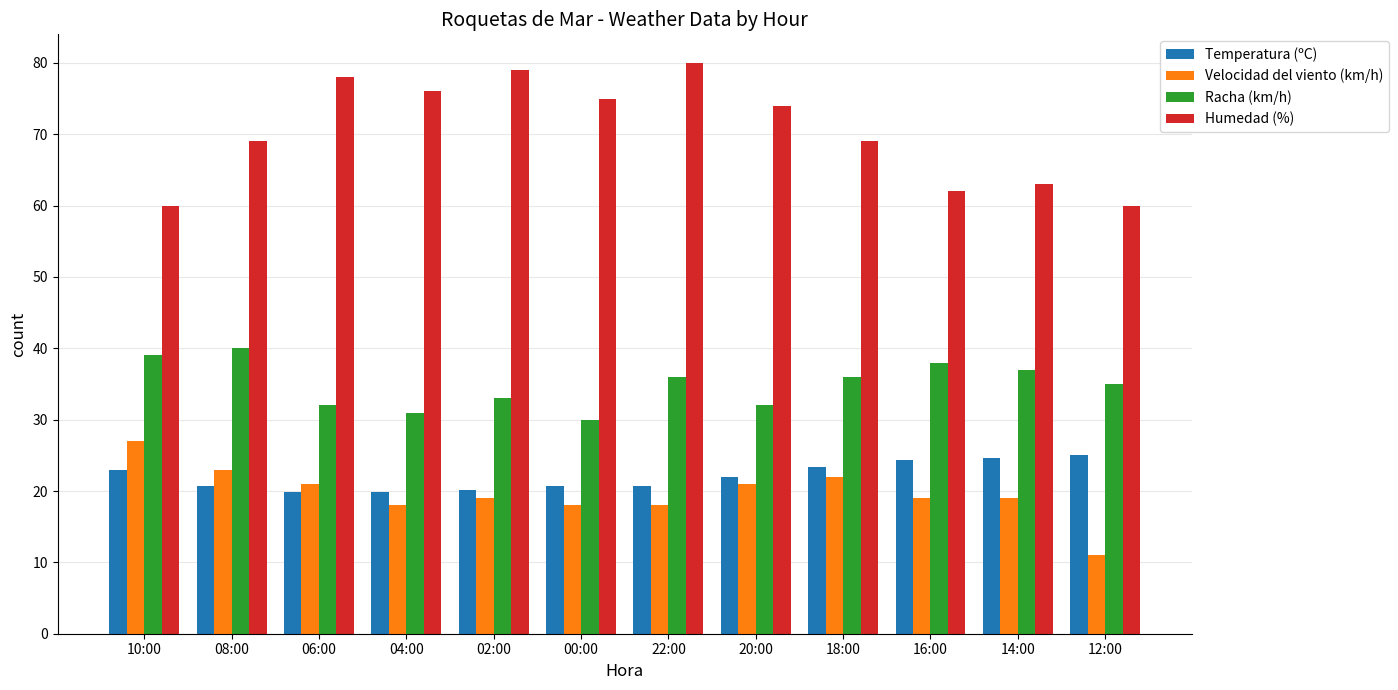

Is the value of Racha (km/h) at 14:00 greater than the value of Temperatura (ºC) at 02:00?

Yes